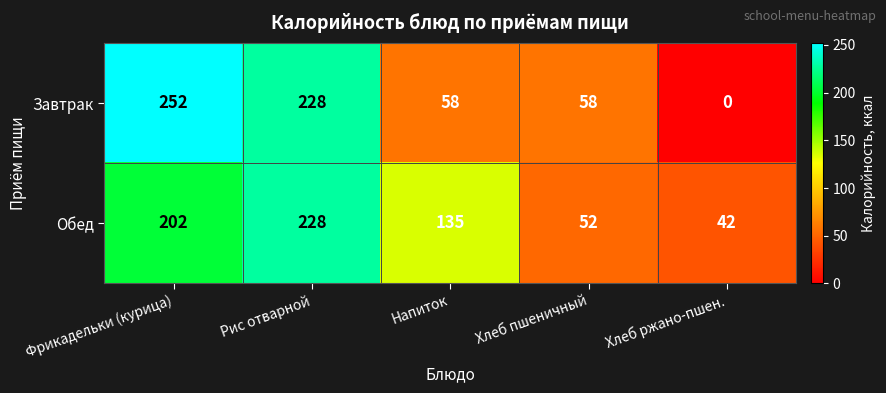

Which category has the lowest value across all series?

Хлеб ржано-пшен.